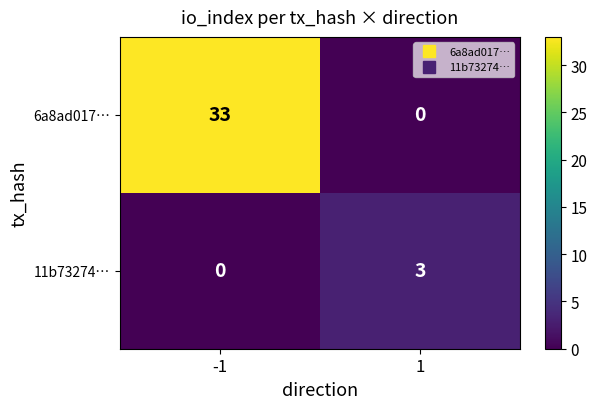

True or false: 6a8ad017… has a value of 46 at -1.

False